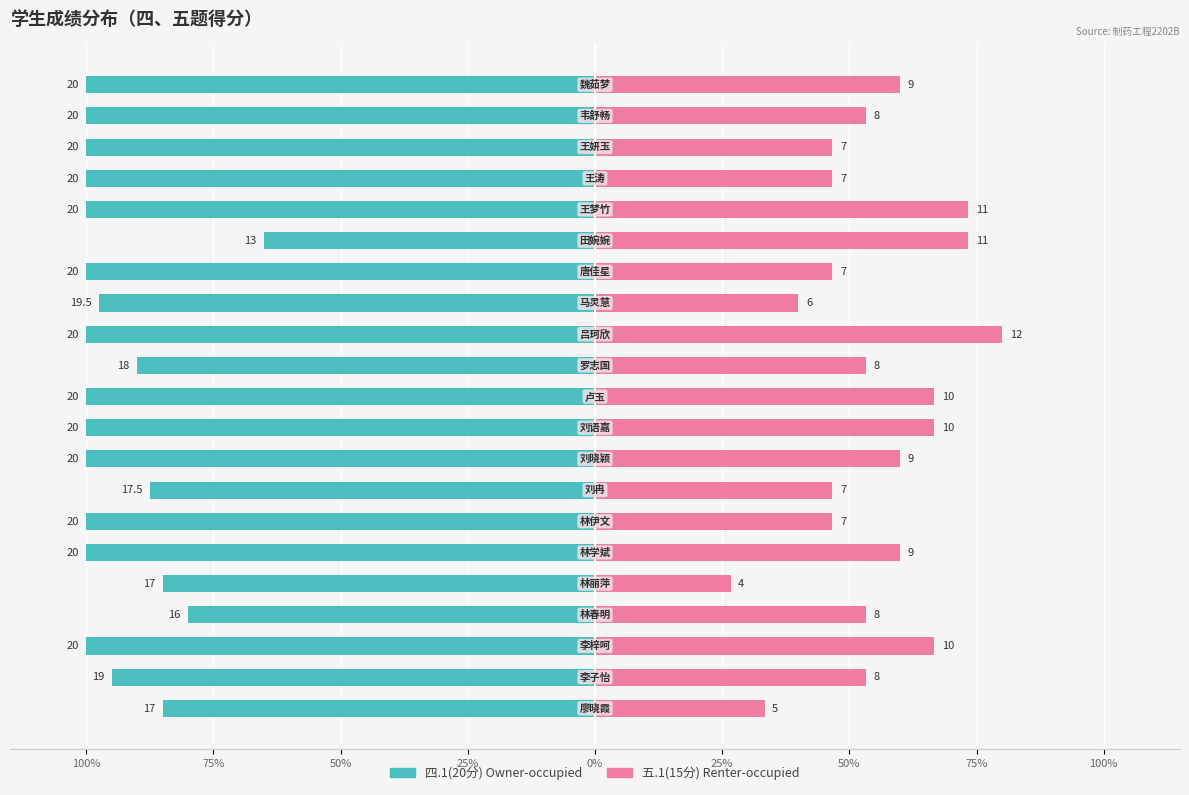

Reading right to left, extract all data points from this chart.

四.1(20分): -100.0	-100.0	-100.0	-100.0	-100.0	-65.0	-100.0	-97.5	-100.0	-90.0	-100.0	-100.0	-100.0	-87.5	-100.0	-100.0	-85.0	-80.0	-100.0	-95.0	-85.0
五.1(15分): 60.0	53.3	46.7	46.7	73.3	73.3	46.7	40.0	80.0	53.3	66.7	66.7	60.0	46.7	46.7	60.0	26.7	53.3	66.7	53.3	33.3